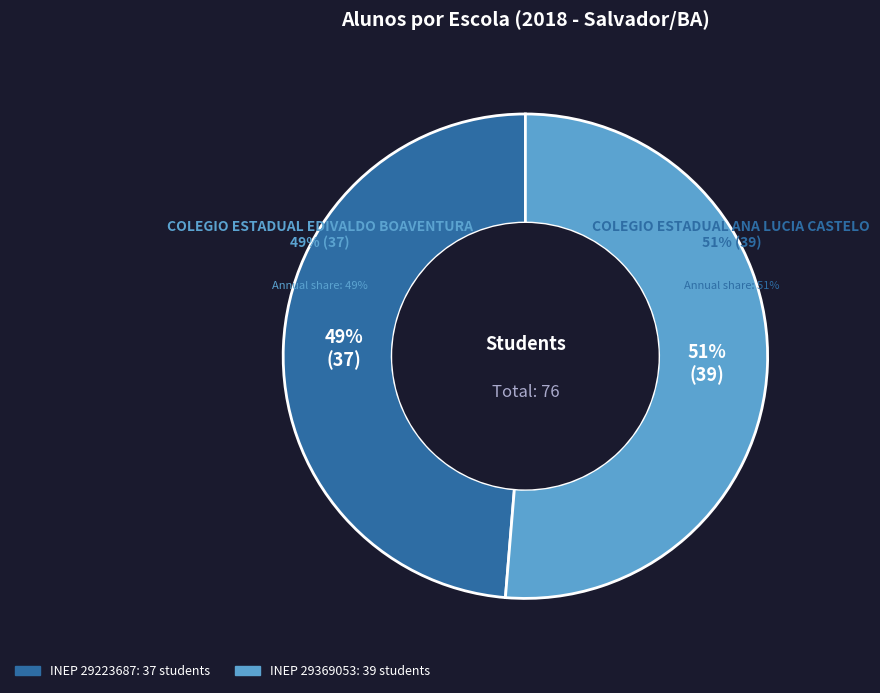

Which category has the biggest portion of the pie?

29369053